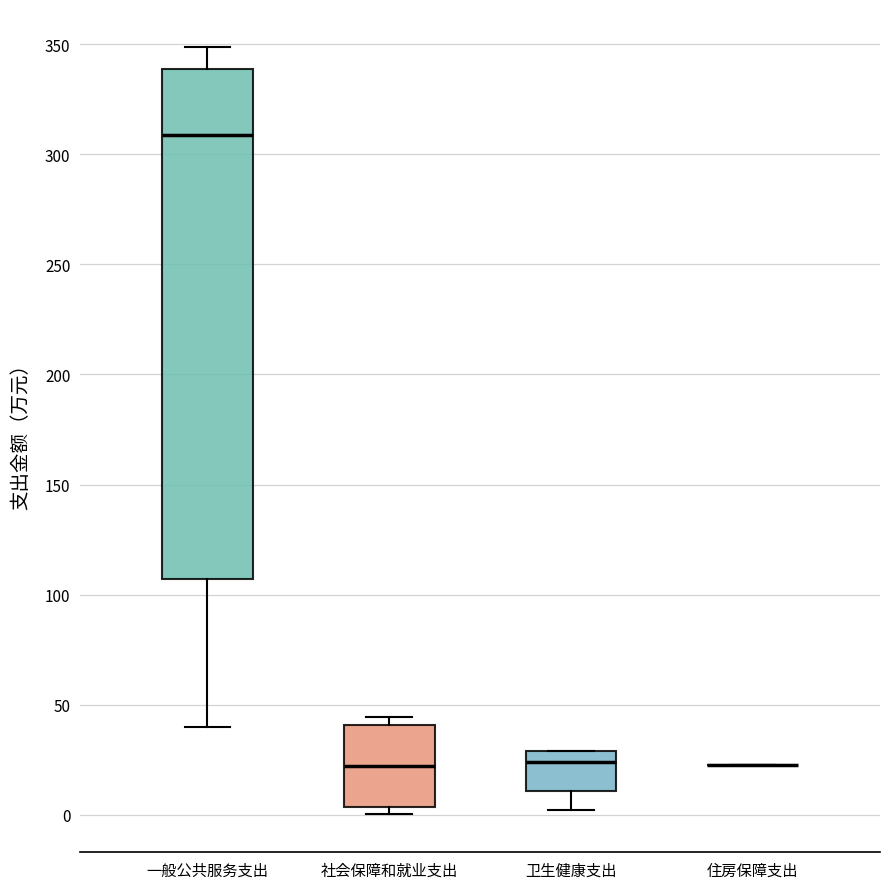

Comparing the boxes themselves (not the whiskers), which one is the tallest?

一般公共服务支出